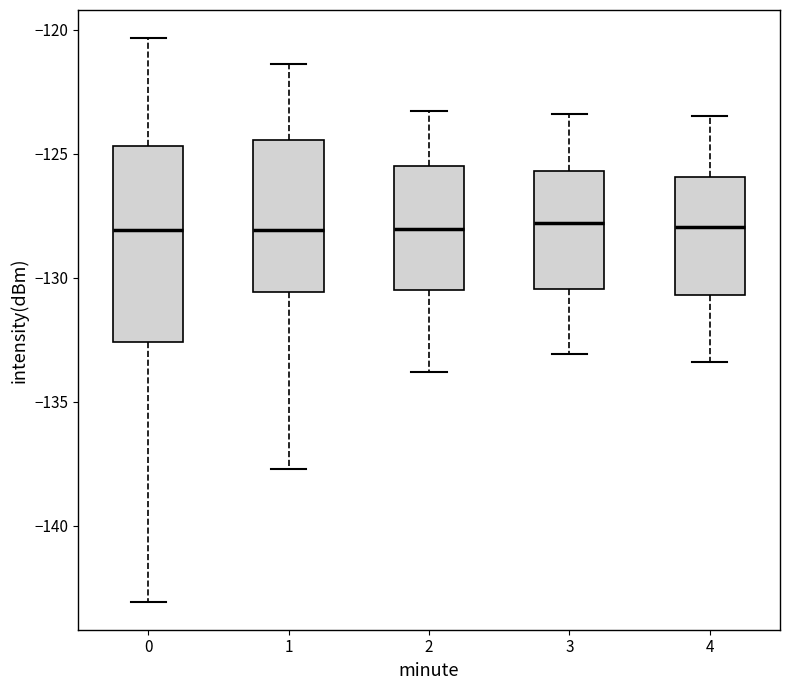

Reading left to right, read every box against the y-axis: the position of its median line, the range the box covers, and the ends of its whiskers. The values are not printed on the chart, so give them approximately, as read against the axis.

0: median -128.0, box -132.5 to -124.5, whiskers -143.0 to -120.5
1: median -128.0, box -130.5 to -124.5, whiskers -137.5 to -121.5
2: median -128.0, box -130.5 to -125.5, whiskers -134.0 to -123.5
3: median -128.0, box -130.5 to -125.5, whiskers -133.0 to -123.5
4: median -128.0, box -130.5 to -126.0, whiskers -133.5 to -123.5